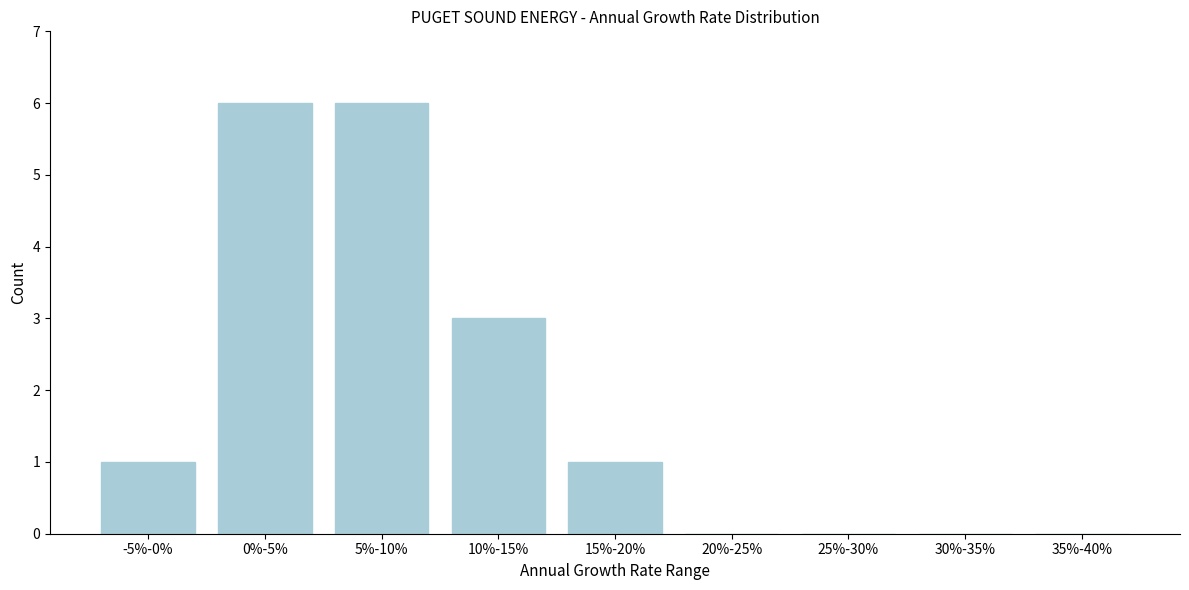

Reading left to right, extract all data points from this chart.

-5%-0%=1	0%-5%=6	5%-10%=6	10%-15%=3	15%-20%=1	20%-25%=0	25%-30%=0	30%-35%=0	35%-40%=0